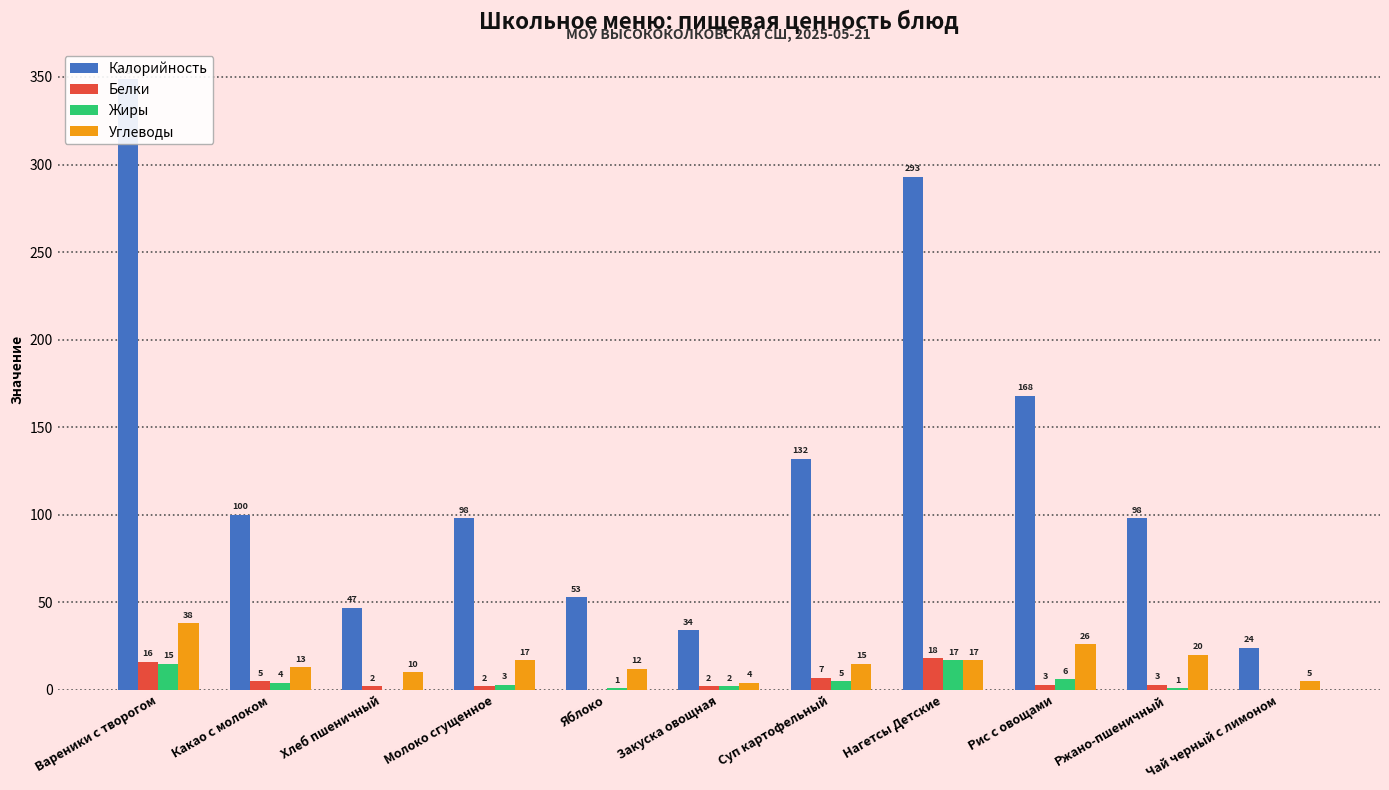

What is the difference between the Белки values at Чай черный с лимоном and Рис с овощами?

3.0